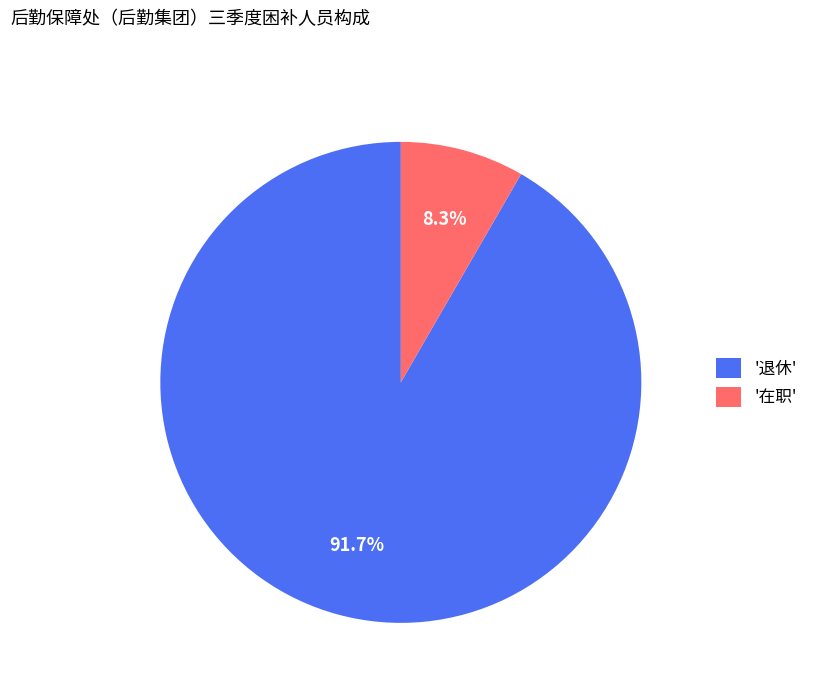

Which has a higher value, '在职' or '退休'?

'退休'